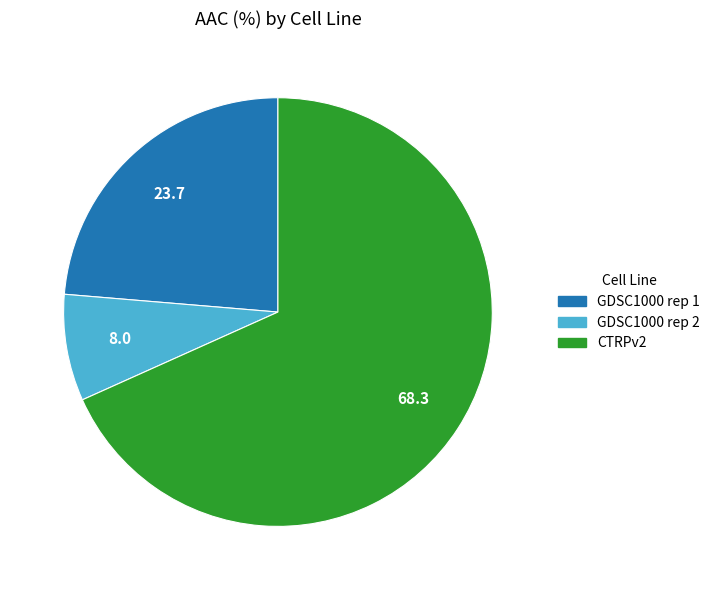

The CTRPv2 slice represents 81% of the pie. True or false?

False